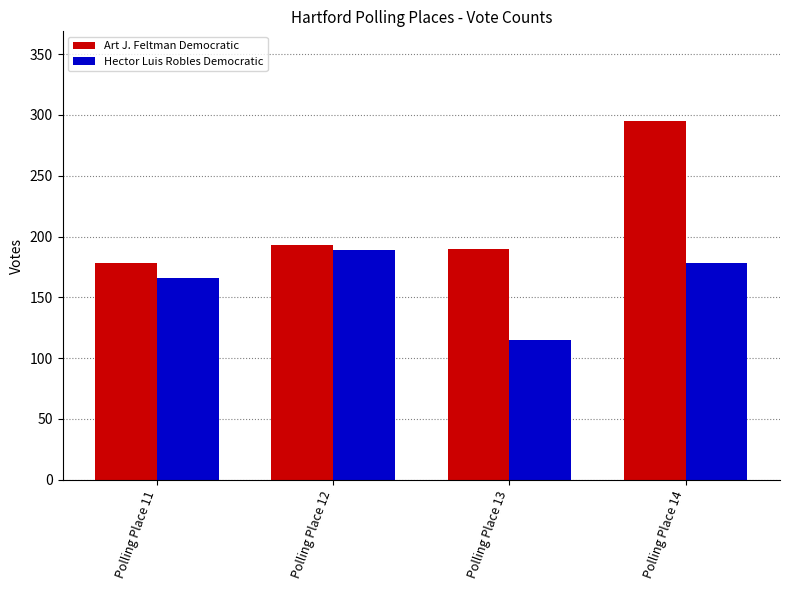

Does the chart contain any negative values?

No